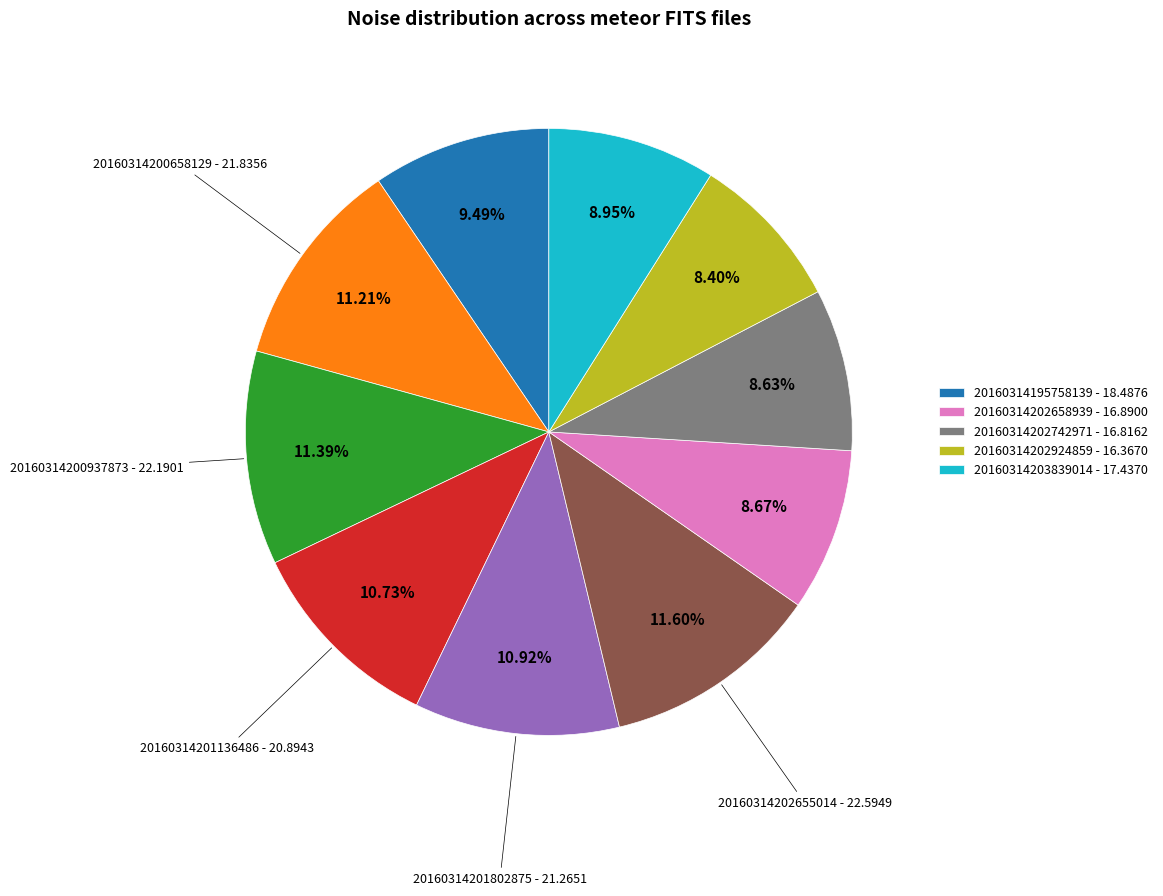

Is there a majority slice in this chart?

No